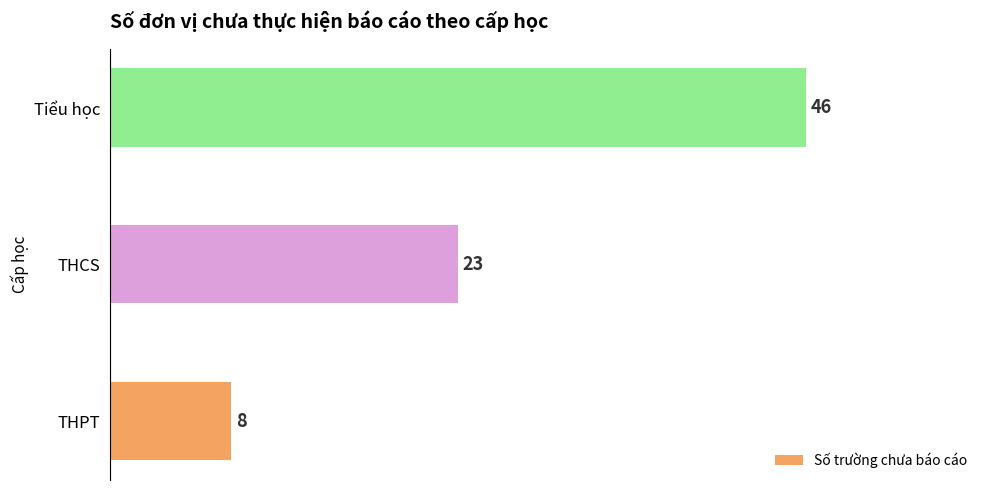

List the labels in order of value, smallest first.

THPT, THCS, Tiểu học